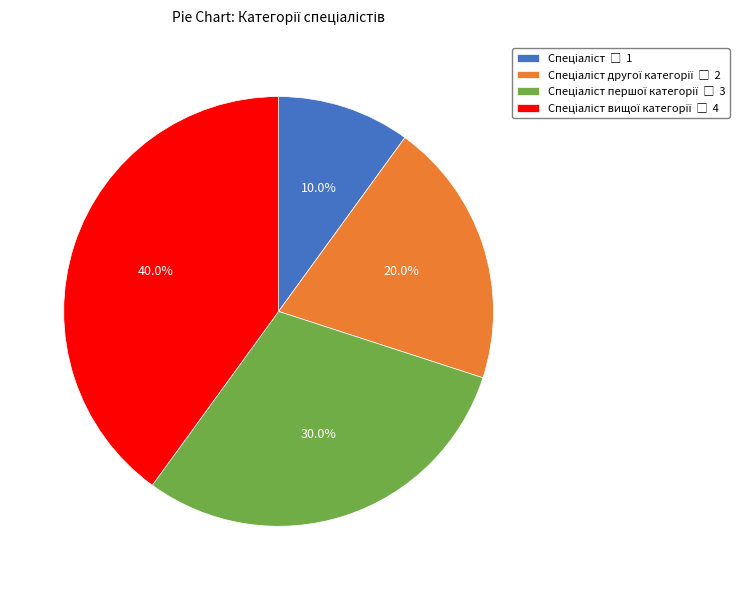

Is there a majority slice in this chart?

No